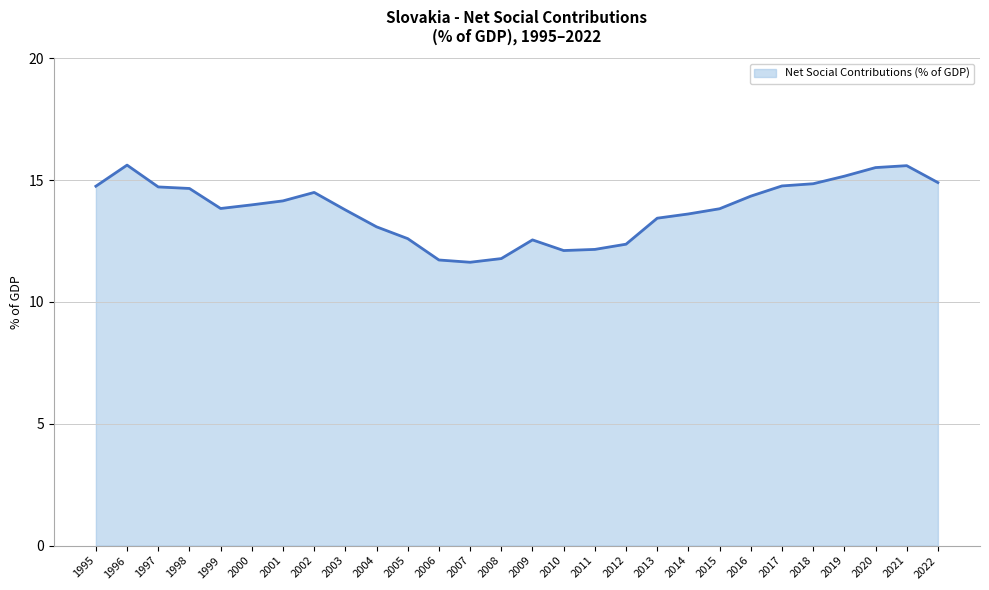

What is the greatest value displayed?

15.6